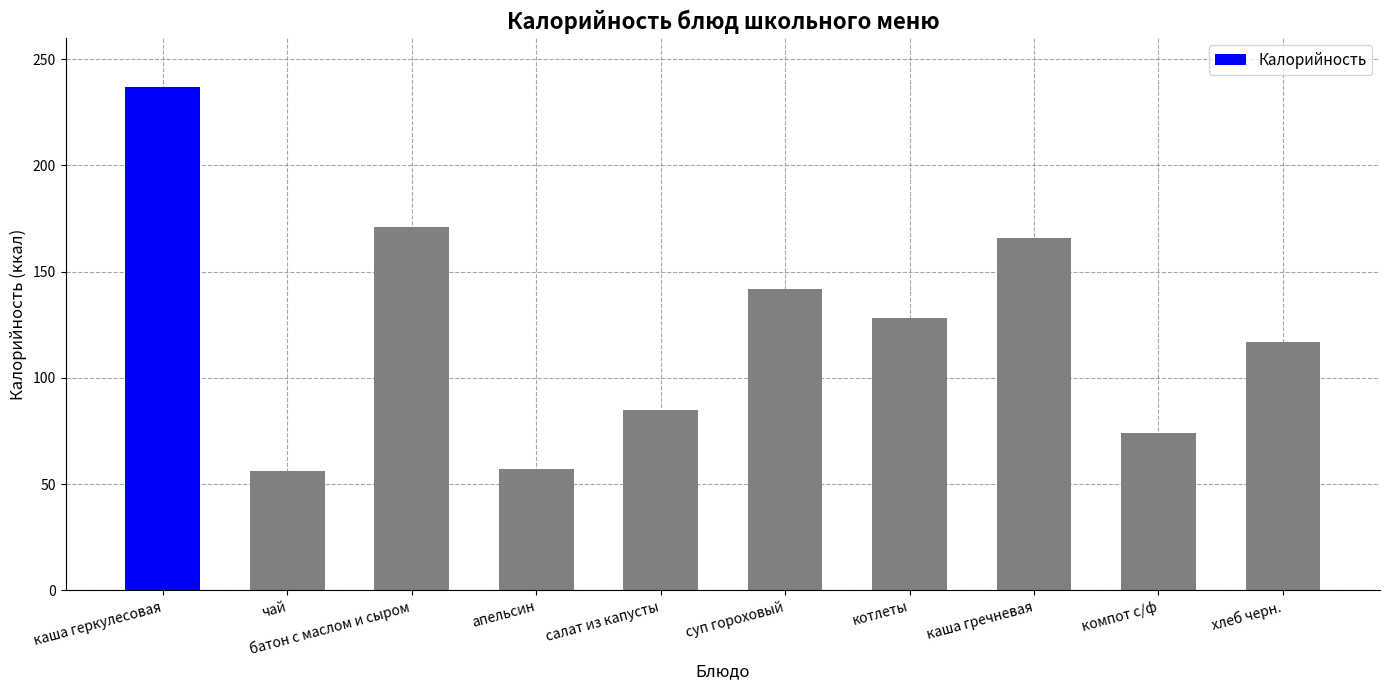

True or false: the data shows 74 at компот с/ф.

True